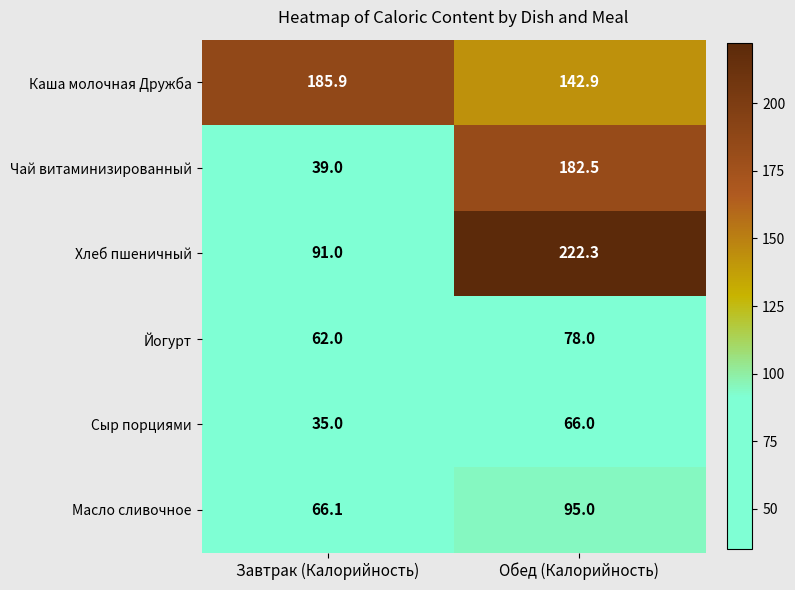

Reading right to left, extract all data points from this chart.

Каша молочная Дружба: Обед (Калорийность)=142.9	Завтрак (Калорийность)=185.9
Чай витаминизированный: Обед (Калорийность)=182.5	Завтрак (Калорийность)=39.0
Хлеб пшеничный: Обед (Калорийность)=222.3	Завтрак (Калорийность)=91.0
Йогурт: Обед (Калорийность)=78.0	Завтрак (Калорийность)=62.0
Сыр порциями: Обед (Калорийность)=66.0	Завтрак (Калорийность)=35.0
Масло сливочное: Обед (Калорийность)=95.0	Завтрак (Калорийность)=66.1